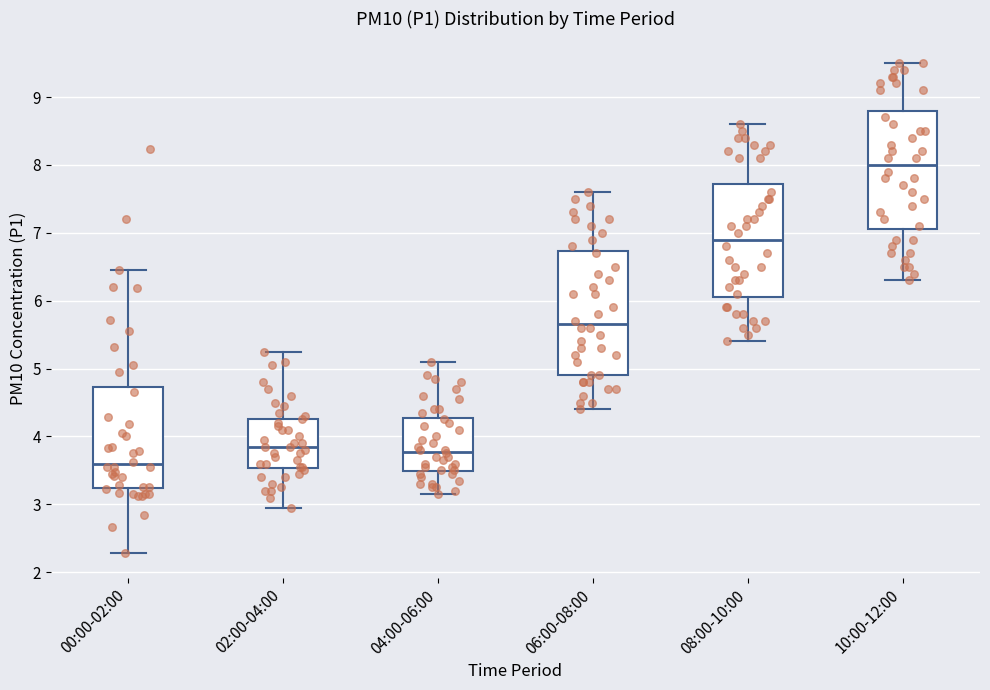

Which box has the highest median line?

10:00-12:00